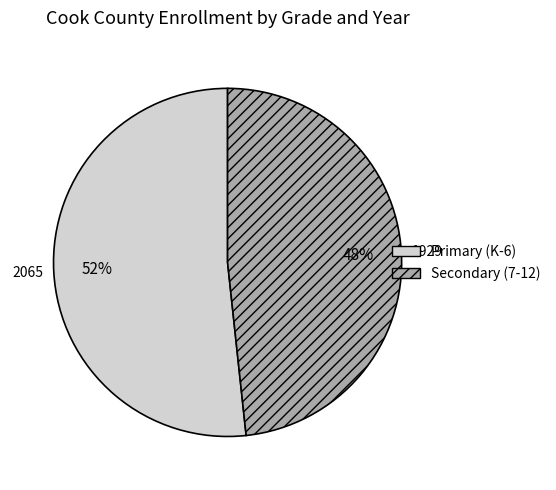

Which category has the smallest portion of the pie?

Secondary (7-12)